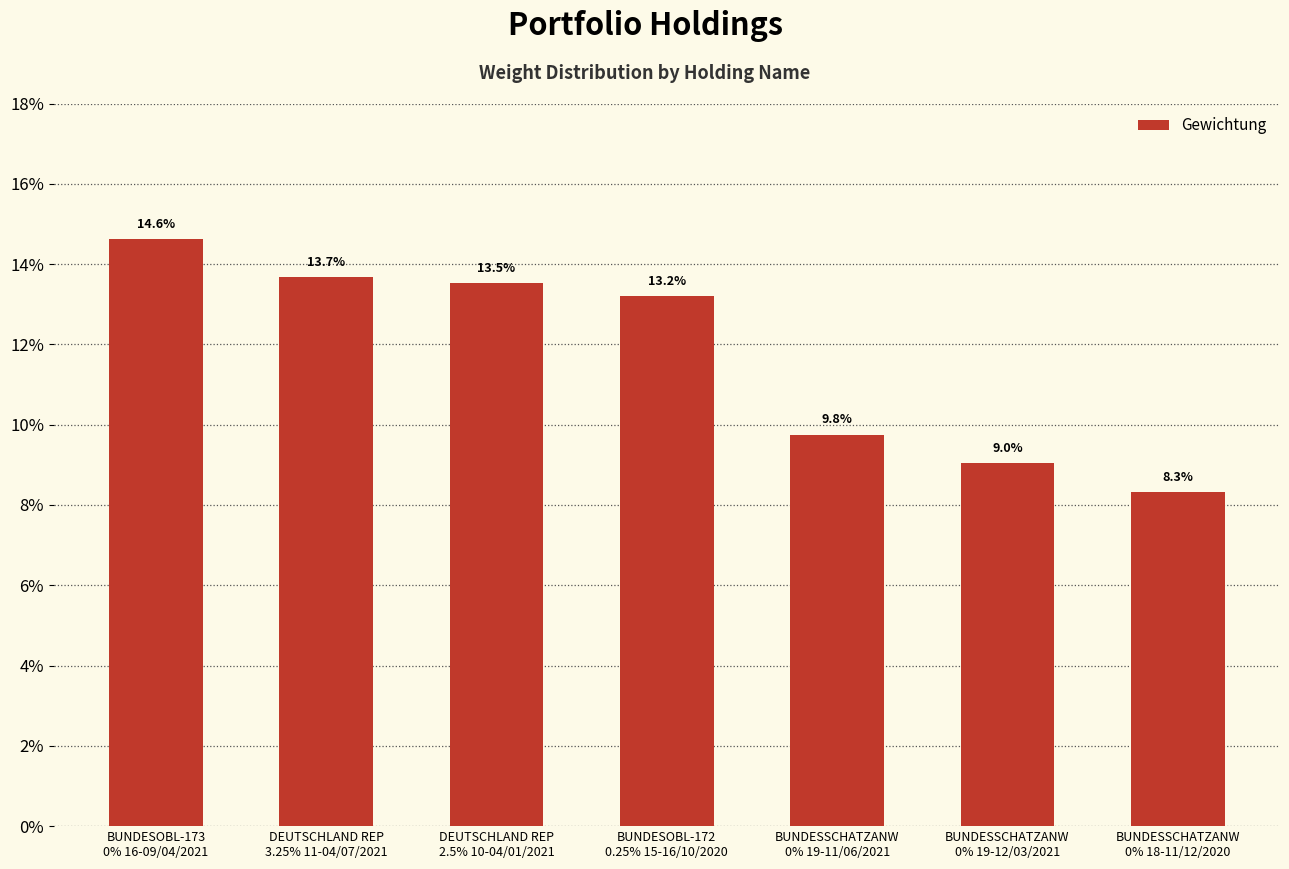

What is the average value?

0.1